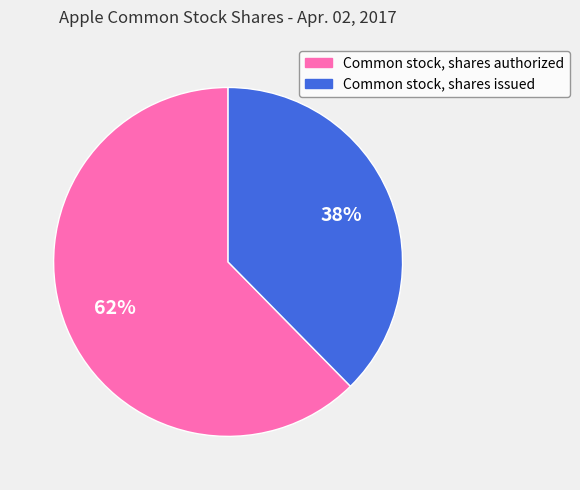

What is the ratio of the value at Common stock, shares issued to the value at Common stock, shares authorized?

0.6